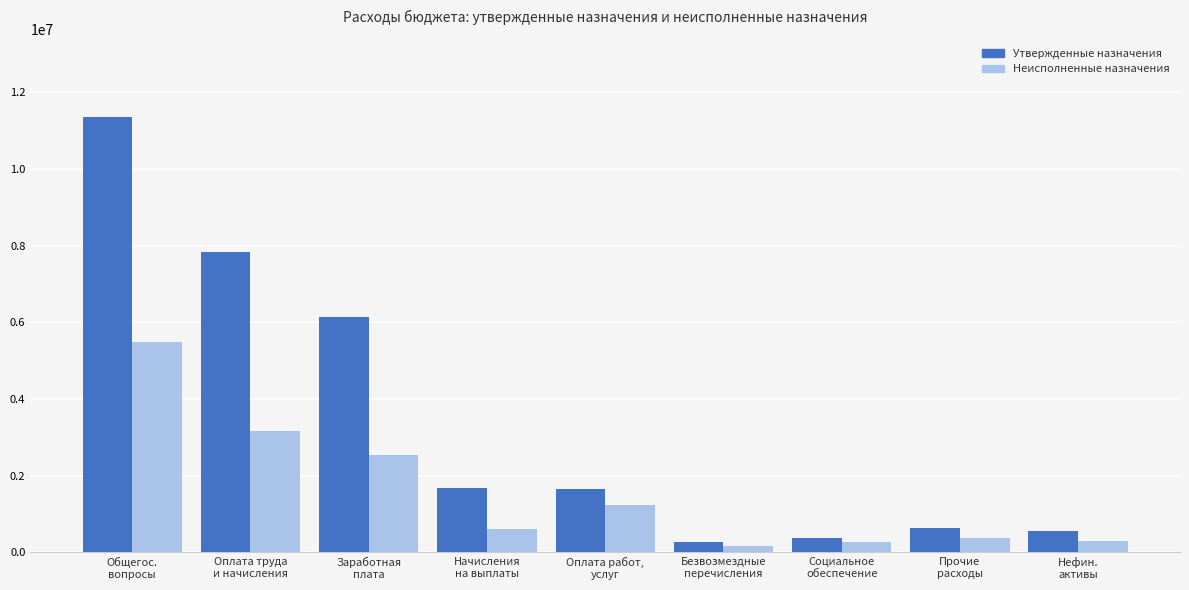

Between Общегос.
вопросы and Прочие
расходы, which series saw the biggest shift?

Утвержденные назначения